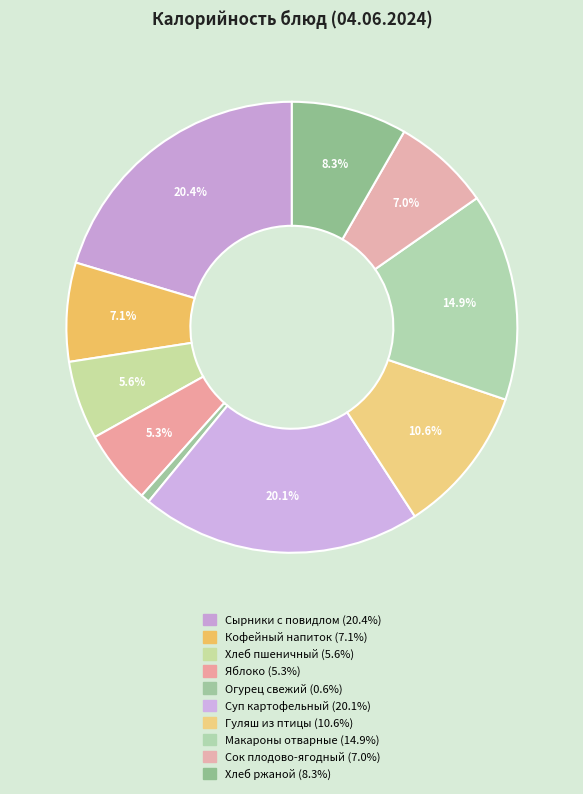

To the nearest percent, what percentage of the pie is Сок плодово-ягодный?

7%